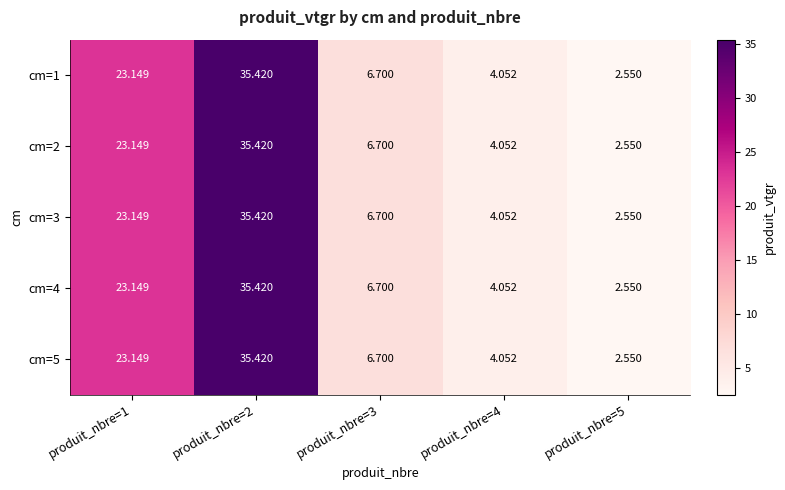

Is the value of cm=1 at produit_nbre=1 greater than the value of cm=2 at produit_nbre=4?

Yes